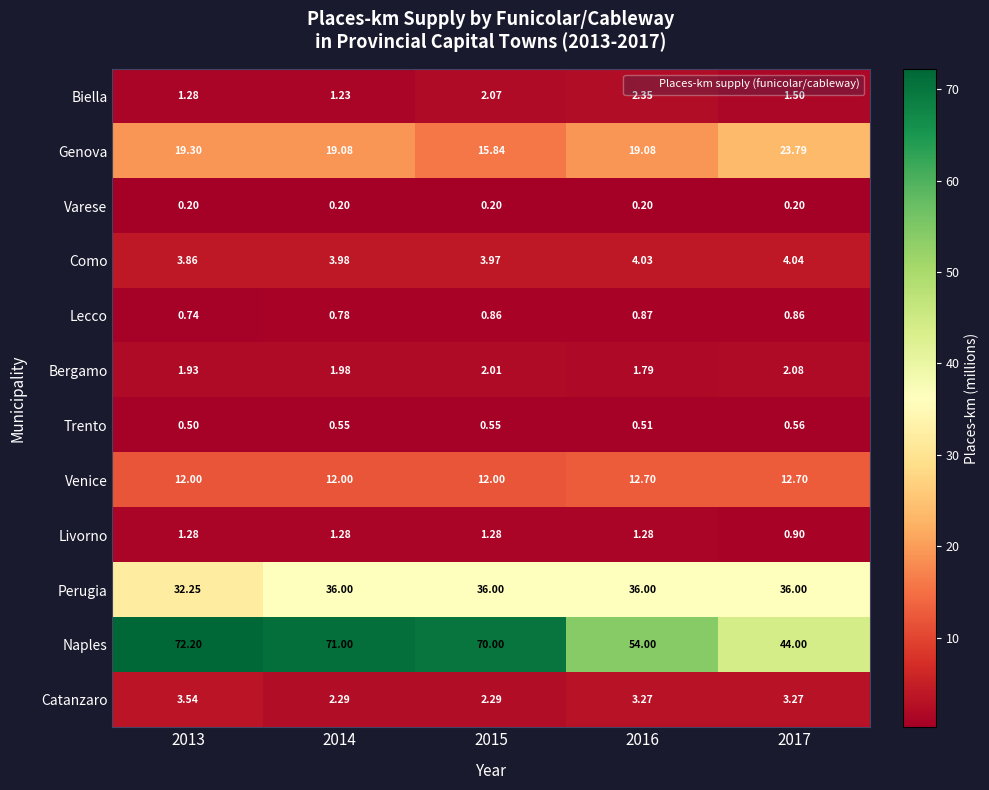

How many values in the Naples series are below 70?

2